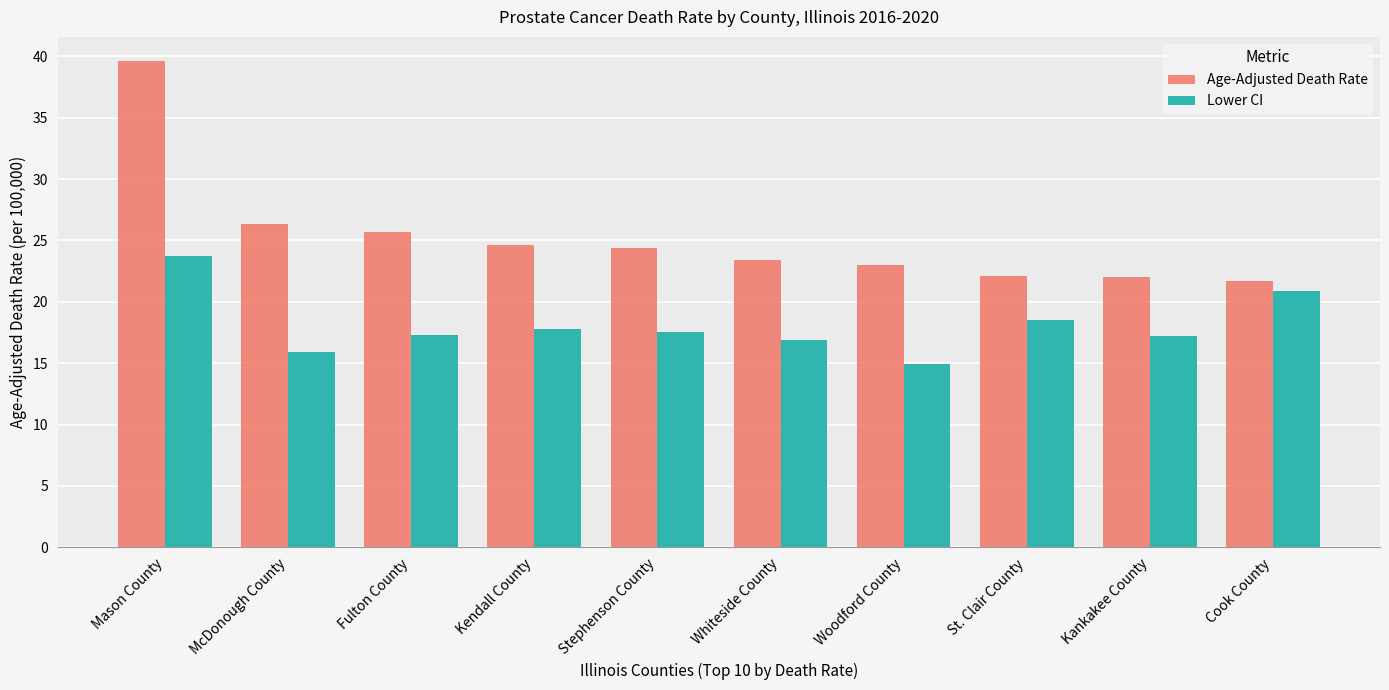

What is the value of the Lower CI bar at the 2nd from the left?

15.9